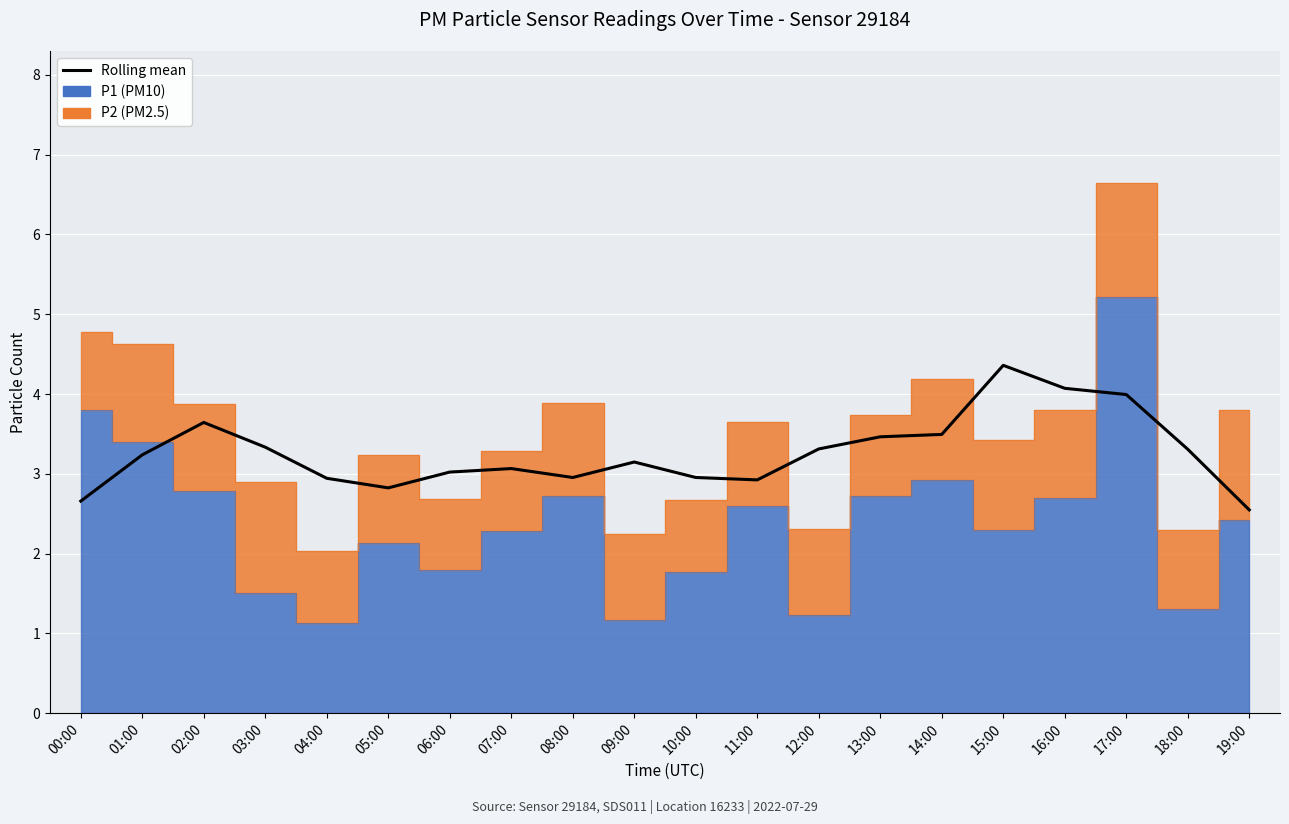

List the labels in order of value, largest first.

15:00, 16:00, 17:00, 02:00, 14:00, 13:00, 03:00, 12:00, 18:00, 01:00, 09:00, 07:00, 06:00, 08:00, 10:00, 04:00, 11:00, 05:00, 00:00, 19:00